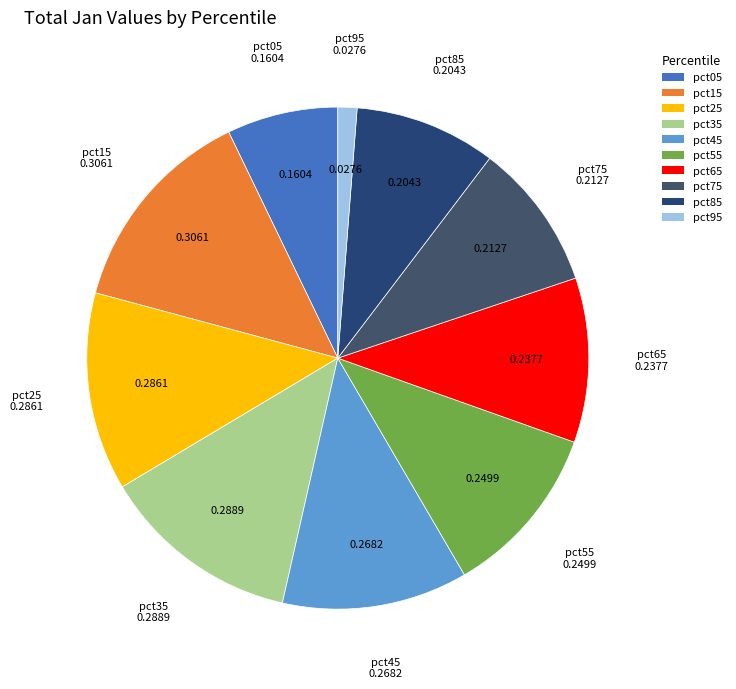

Do pct95 and pct85 together represent more than half of the pie?

No